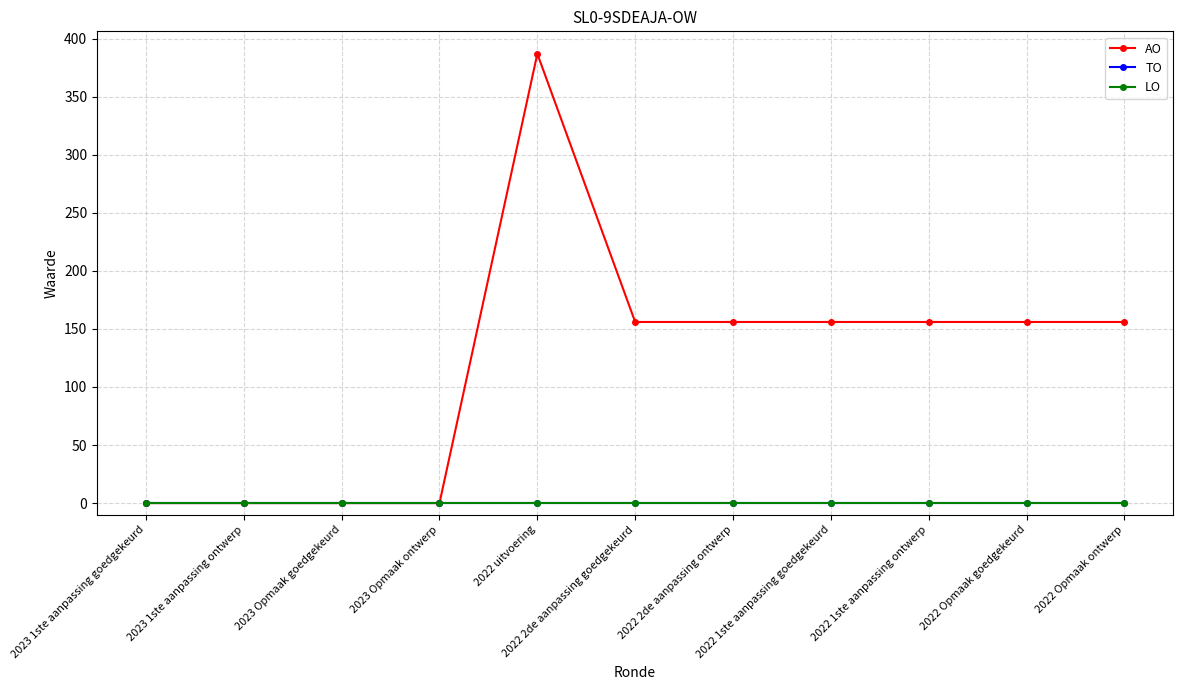

Which series has the largest range (max minus min)?

AO